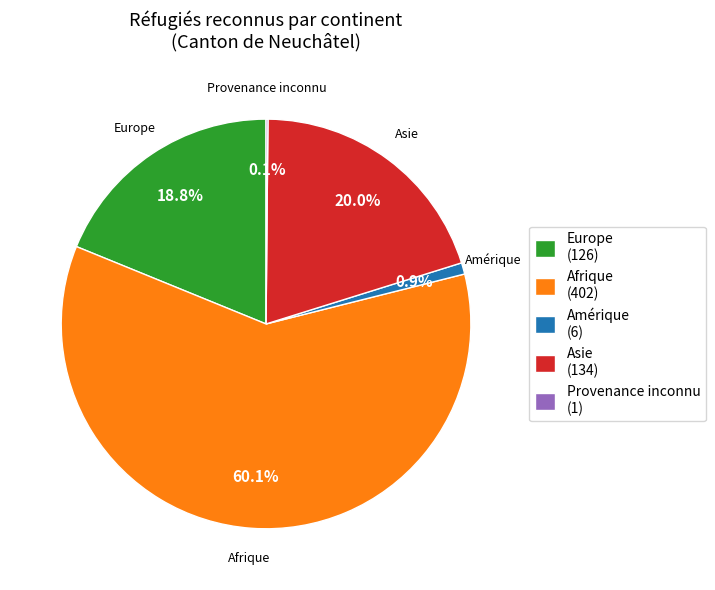

Which category has the biggest portion of the pie?

Afrique (402)